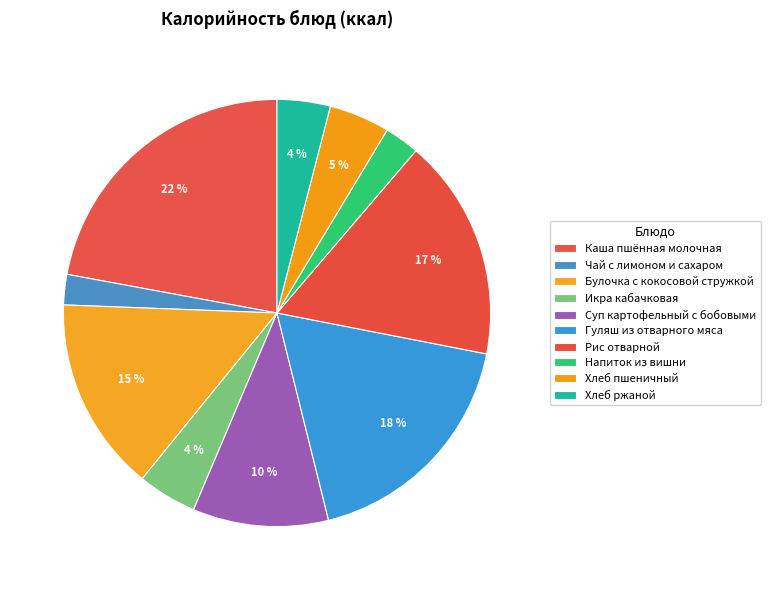

Rank the categories by value from highest to lowest.

Каша пшённая молочная, Гуляш из отварного мяса, Рис отварной, Булочка с кокосовой стружкой, Суп картофельный с бобовыми, Хлеб пшеничный, Икра кабачковая, Хлеб ржаной, Напиток из вишни, Чай с лимоном и сахаром